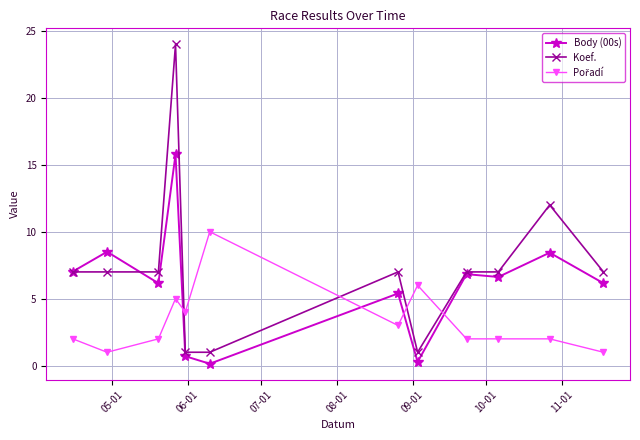

After their last crossing, which series has the higher values: Koef. or Body (00s)?

Koef.